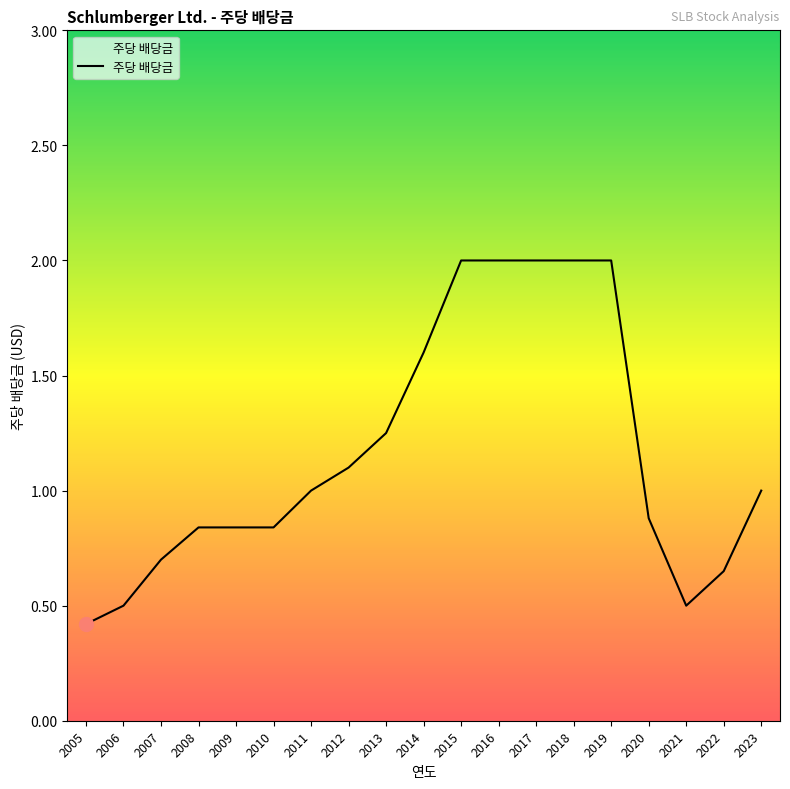

Which category has the lowest value across all series?

2005